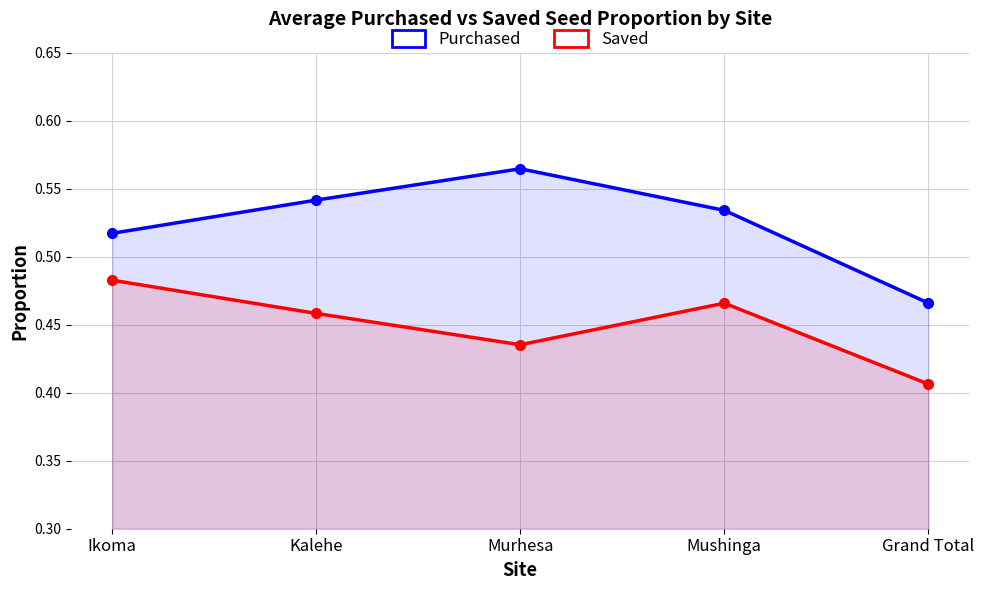

At Grand Total, list the series in order from smallest to largest.

Saved, Purchased